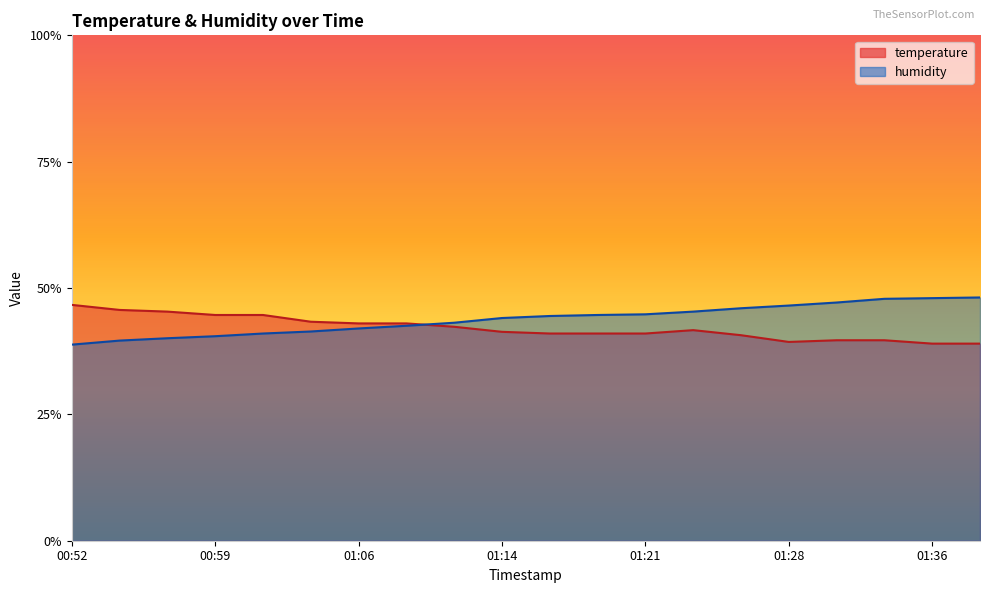

At which category is the sum across all series the highest?

01:33